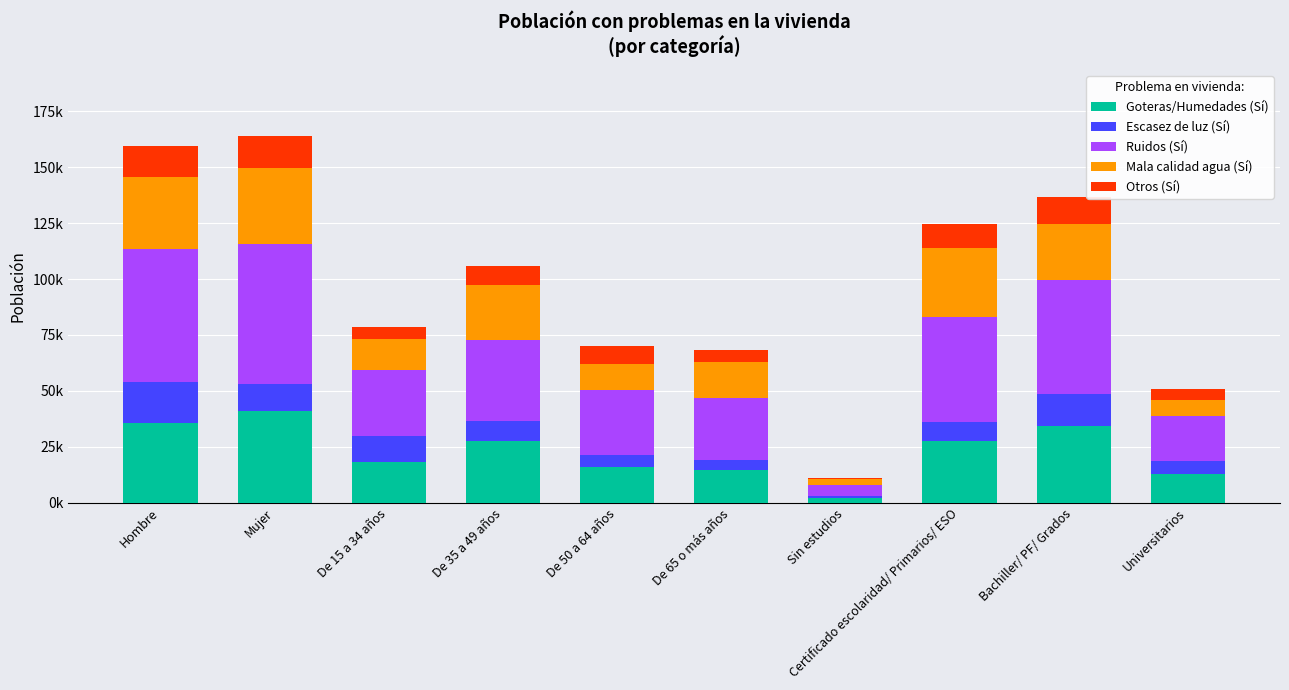

What is the difference between the maximum and minimum values in the Otros (Sí) series?

13700.9